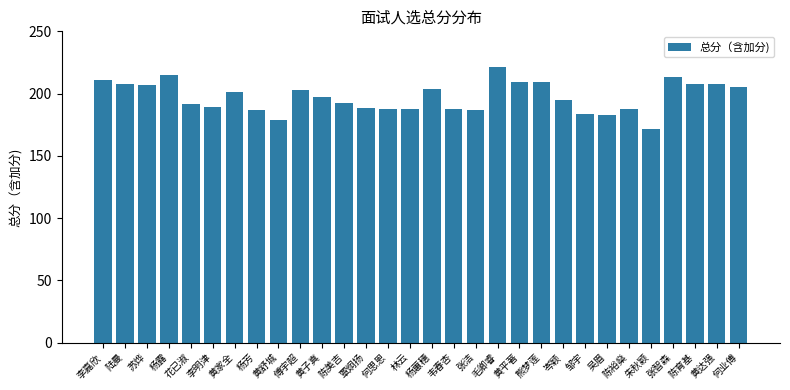

What is the difference between the second highest and second lowest values?

36.5